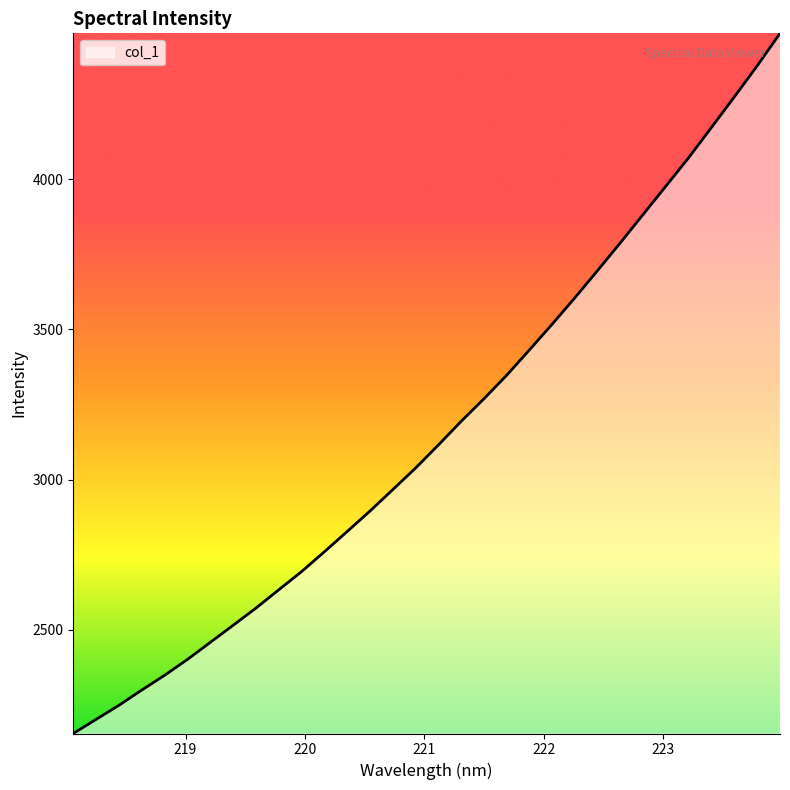

What is the maximum value shown in the chart?

4486.5